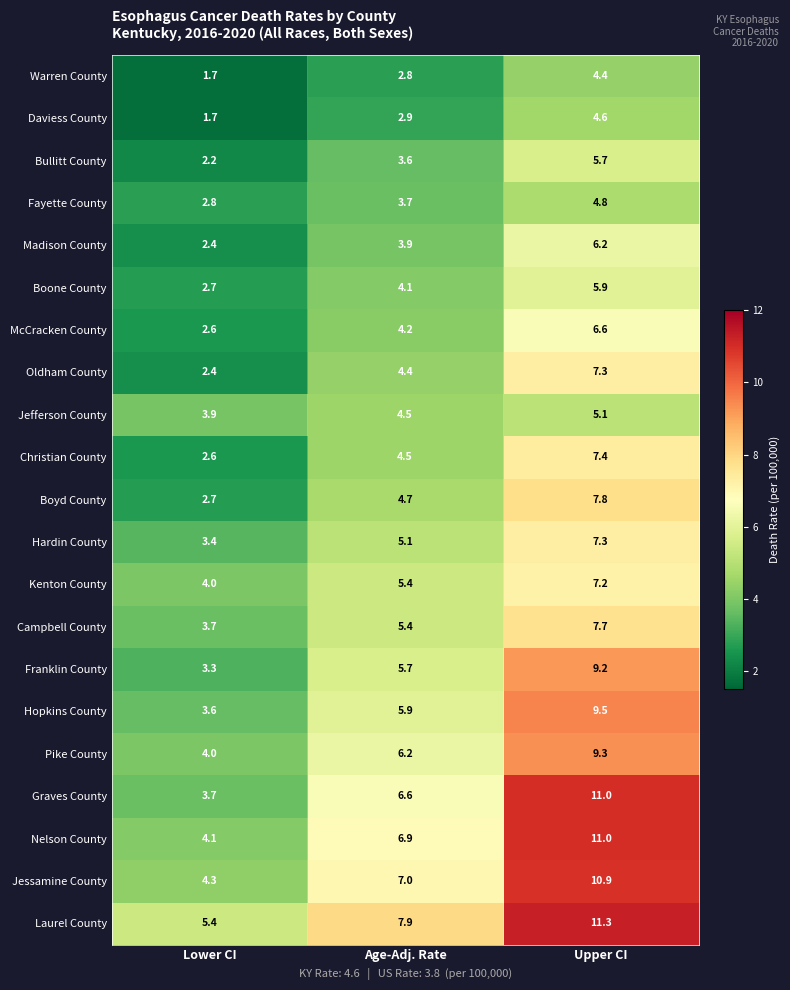

Count the number of data series in this chart.

21